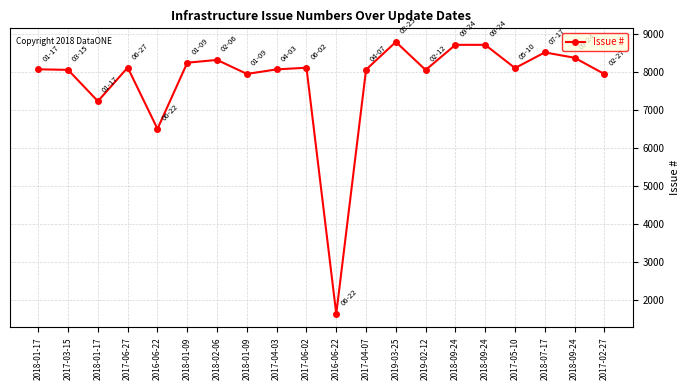

Which label corresponds to the smallest value in the chart?

2016-06-22